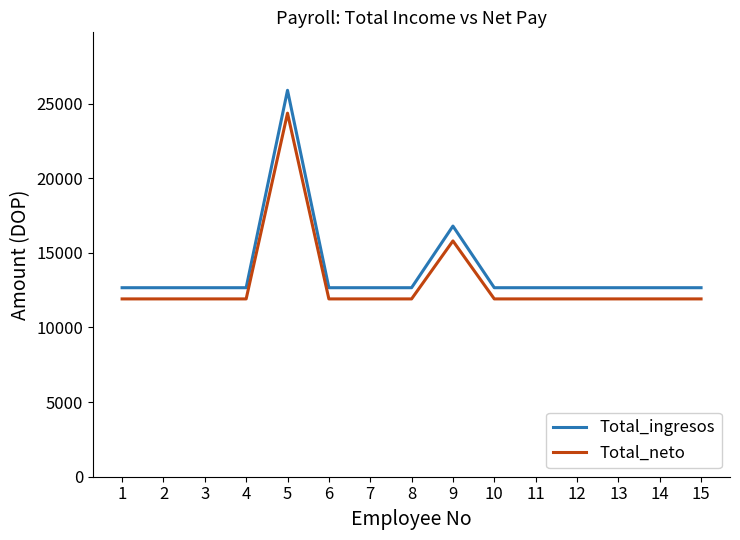

Rank the series by their average value, from highest to lowest.

Total_ingresos, Total_neto